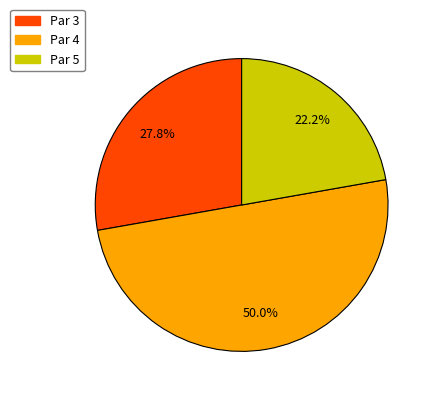

What is the smallest slice in the pie chart?

Par 5